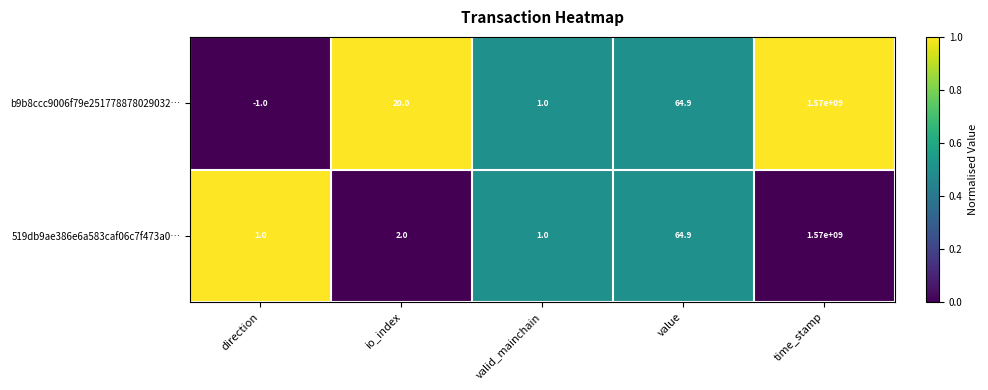

Which series has the largest total across all categories?

b9b8ccc9006f79e251778878029032…